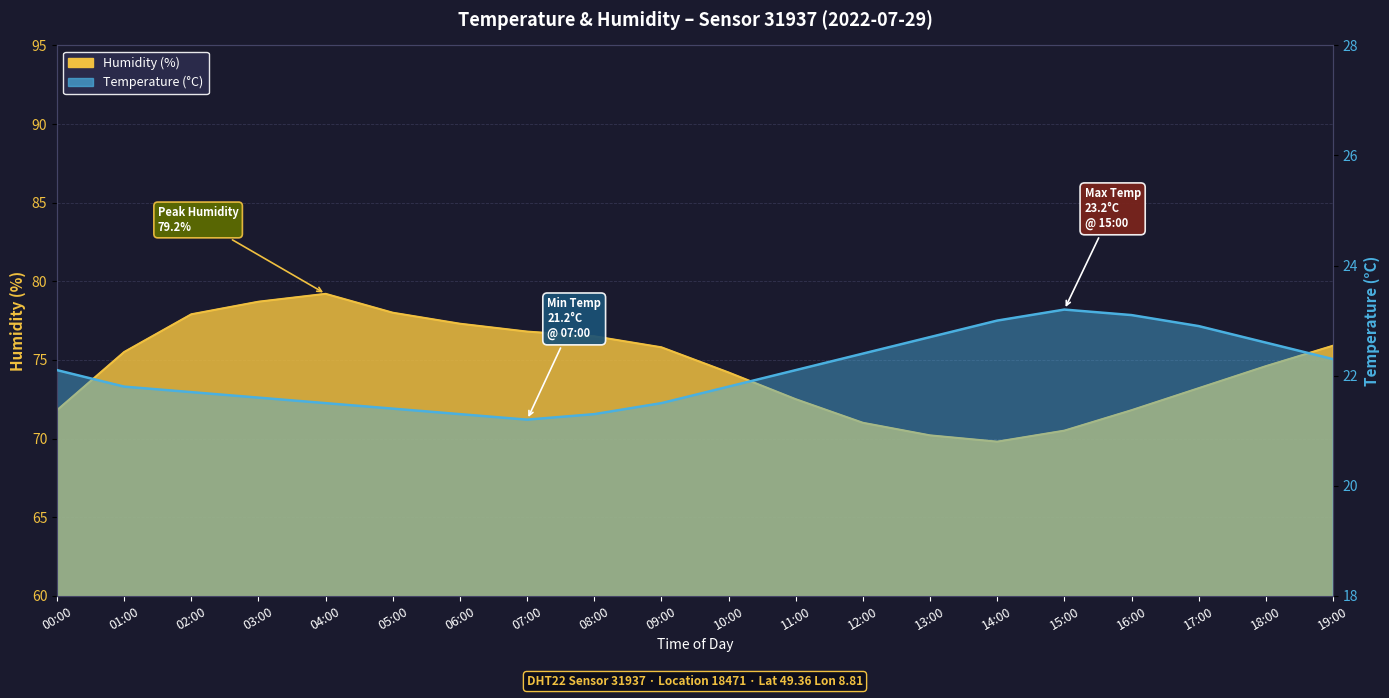

How many interior local peaks does the humidity series have?

1